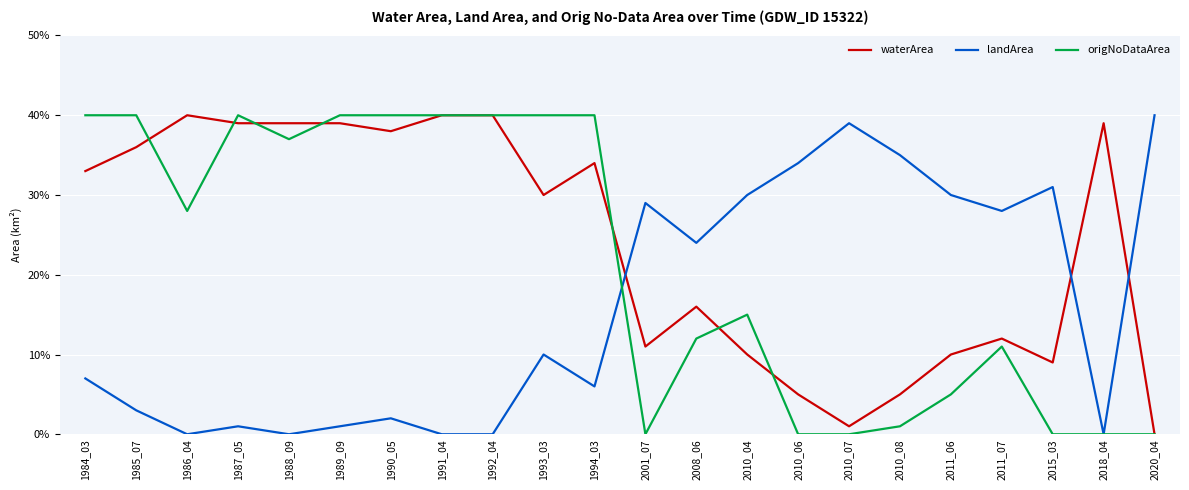

Where do origNoDataArea and landArea first cross each other?

1994_03 and 2001_07